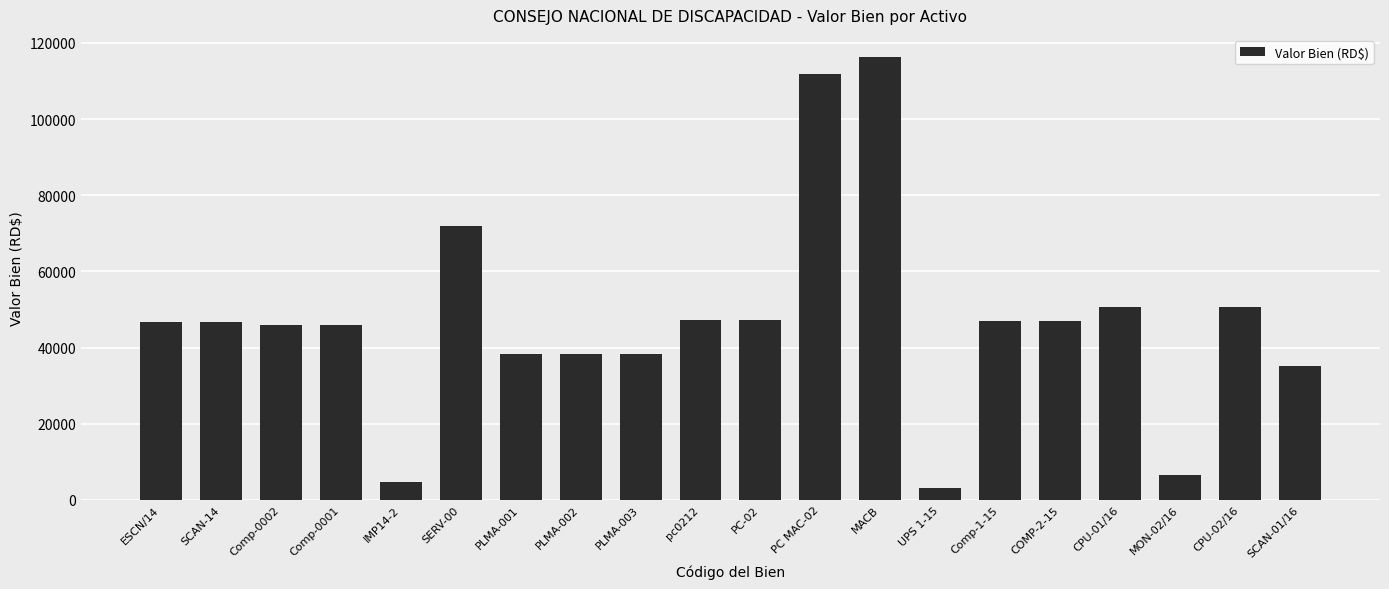

The chart shows a value of 89058.9 at CPU-02/16. True or false?

False